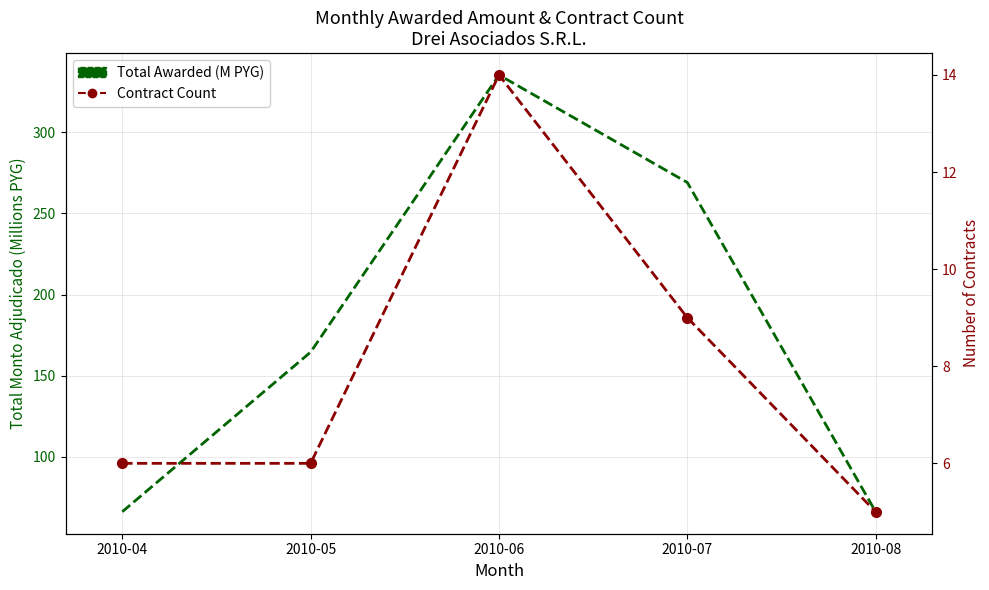

True or false: Total Awarded (M PYG) has a value of 204.9 at 2010-06.

False